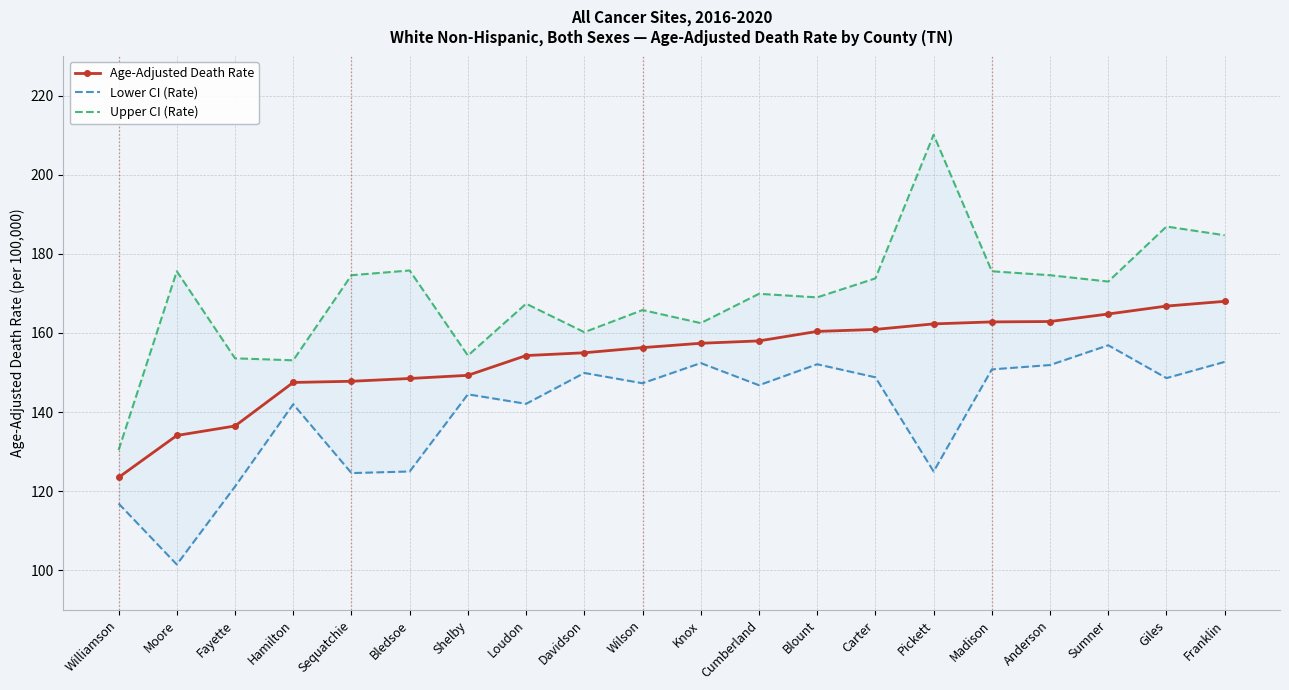

True or false: Age-Adjusted Death Rate and Lower CI (Rate) intersect in this chart.

False